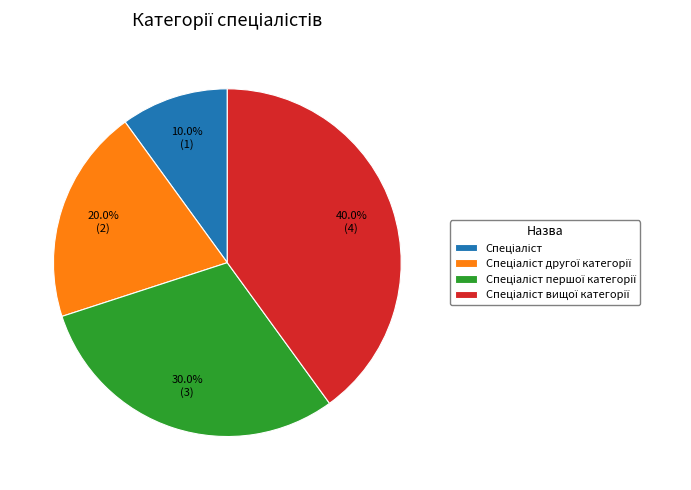

Does any single category account for the majority?

No